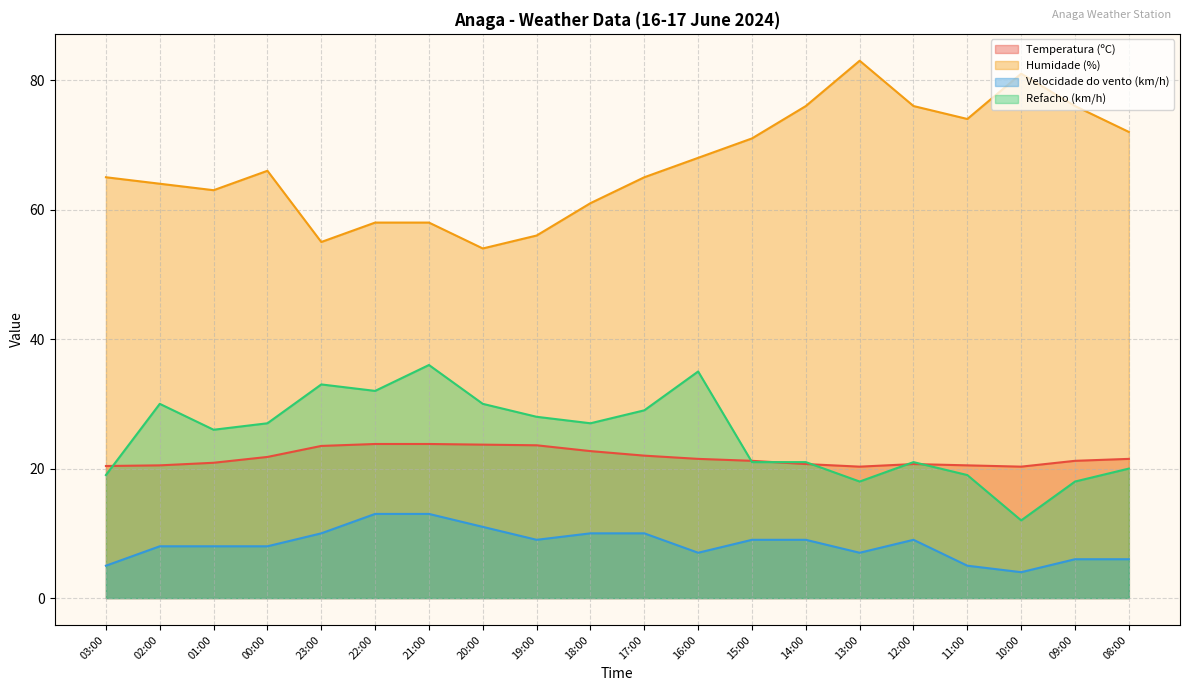

Where does the Refacho (km/h) series first go above 27?

02:00